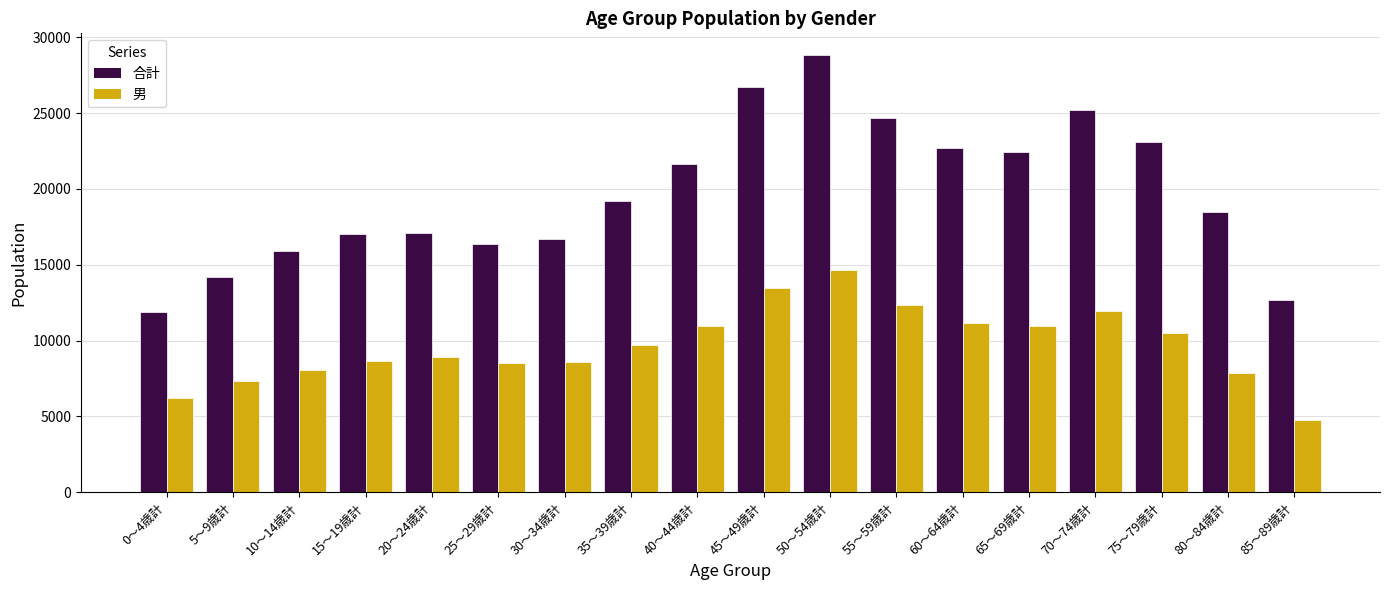

List the series in order of their overall mean, highest first.

合計, 男